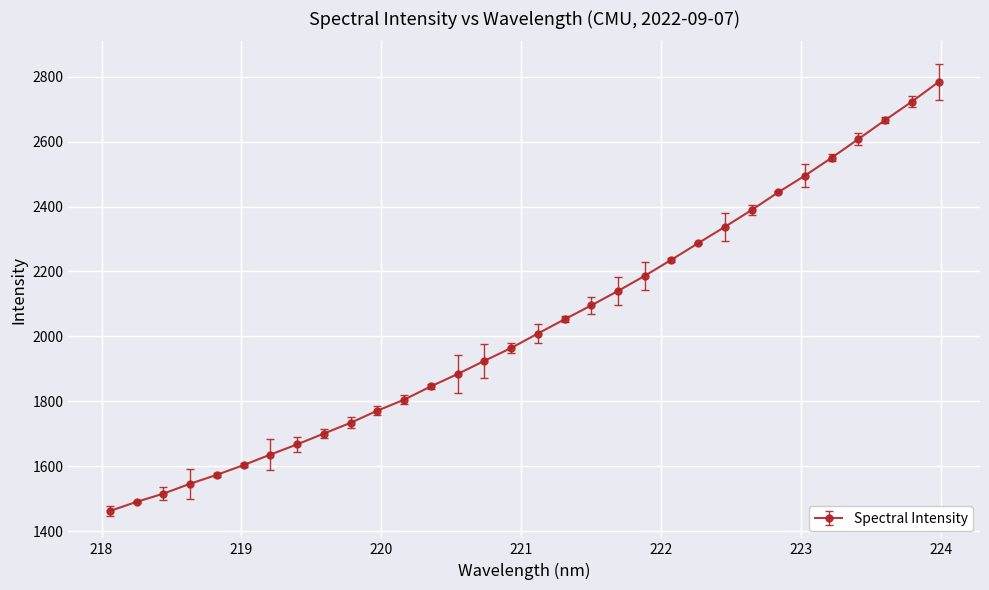

True or false: the data has more than 2 interior local peaks.

False